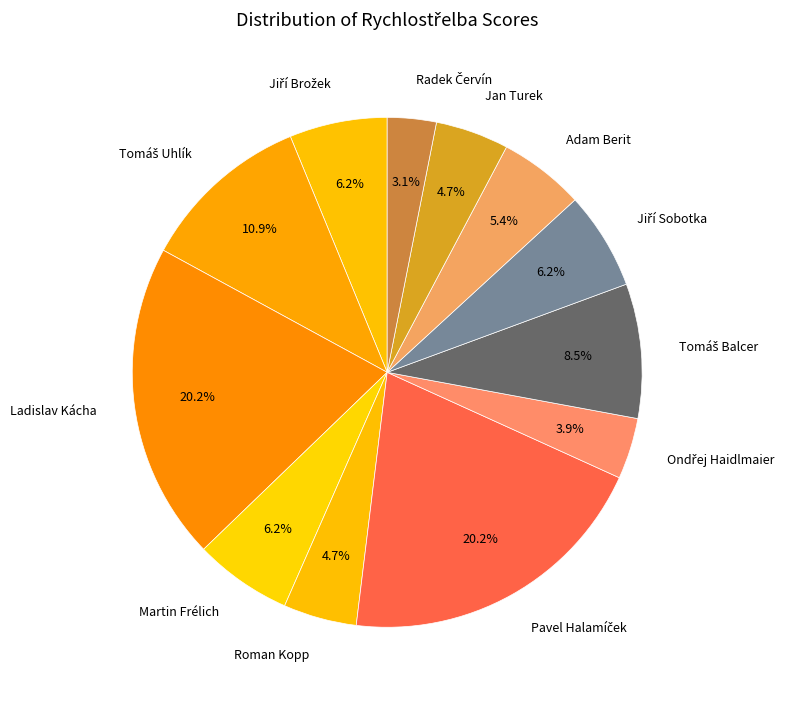

What percentage do Adam Berit and Jan Turek together represent?

10.1%